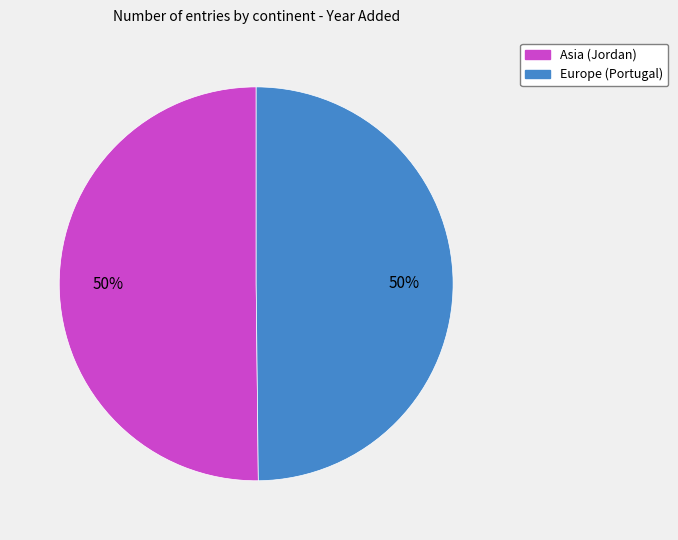

How many slices are in this pie chart?

2